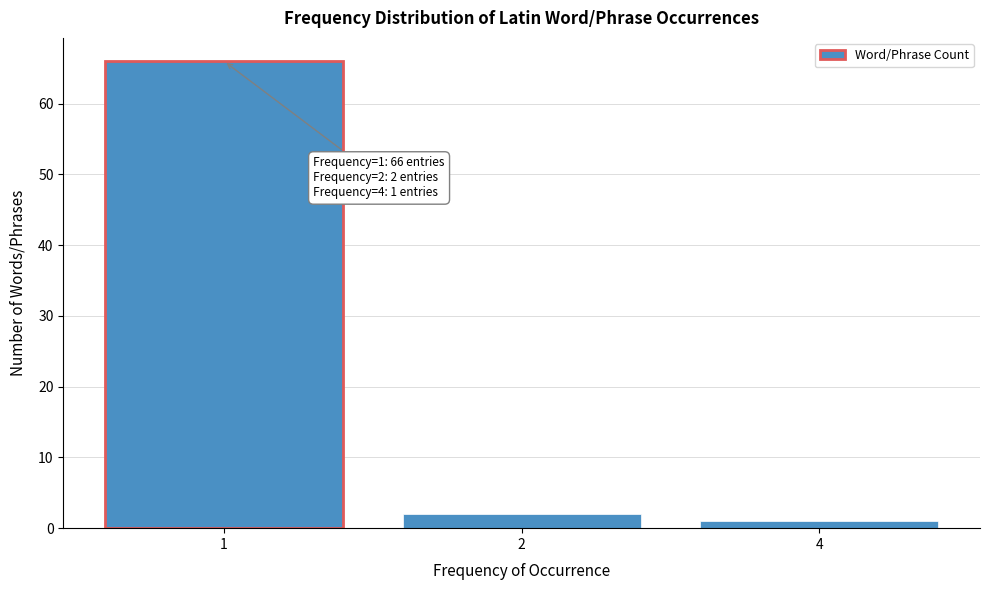

Reading right to left, what are all the values shown in this chart?

4=1	2=2	1=66